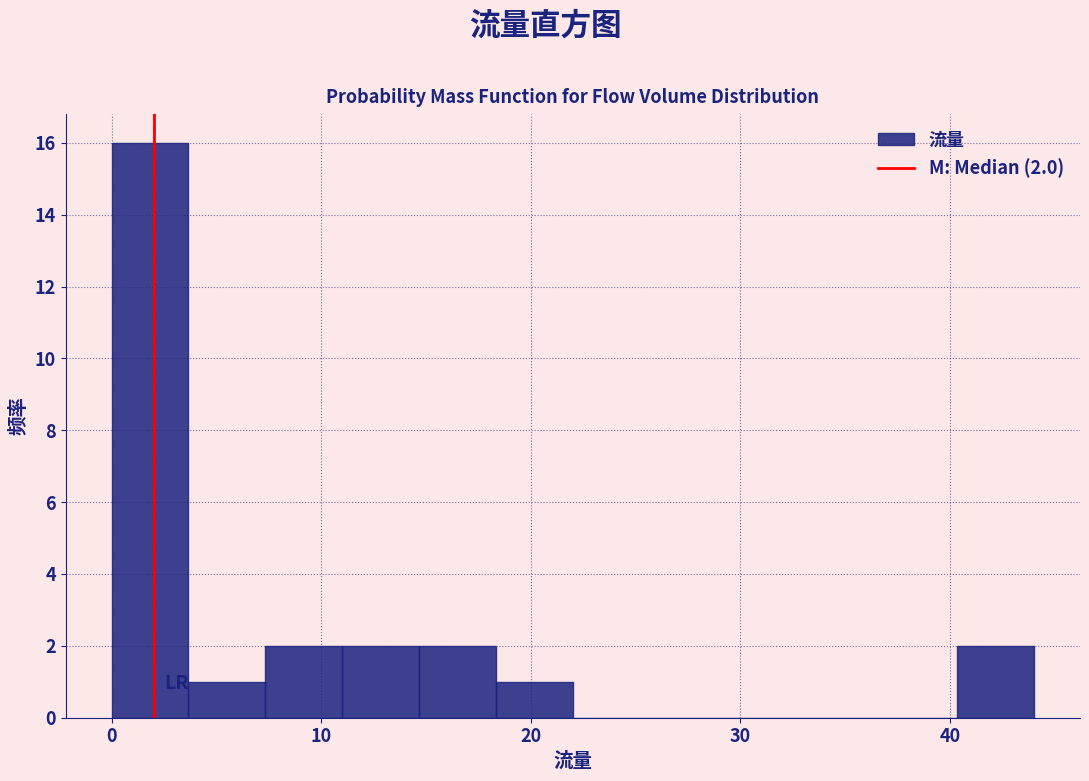

Read against the x-axis, roughly where is the centre of the tallest bar?

2